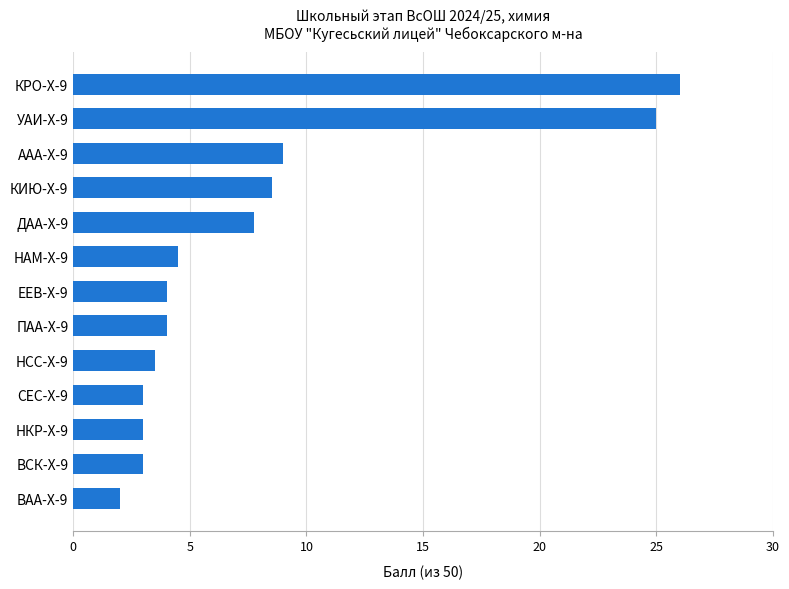

What is the difference between the maximum and minimum values?

24.0